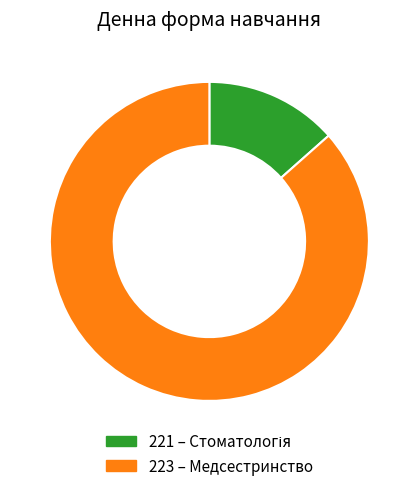

What is the largest slice in the pie chart?

223